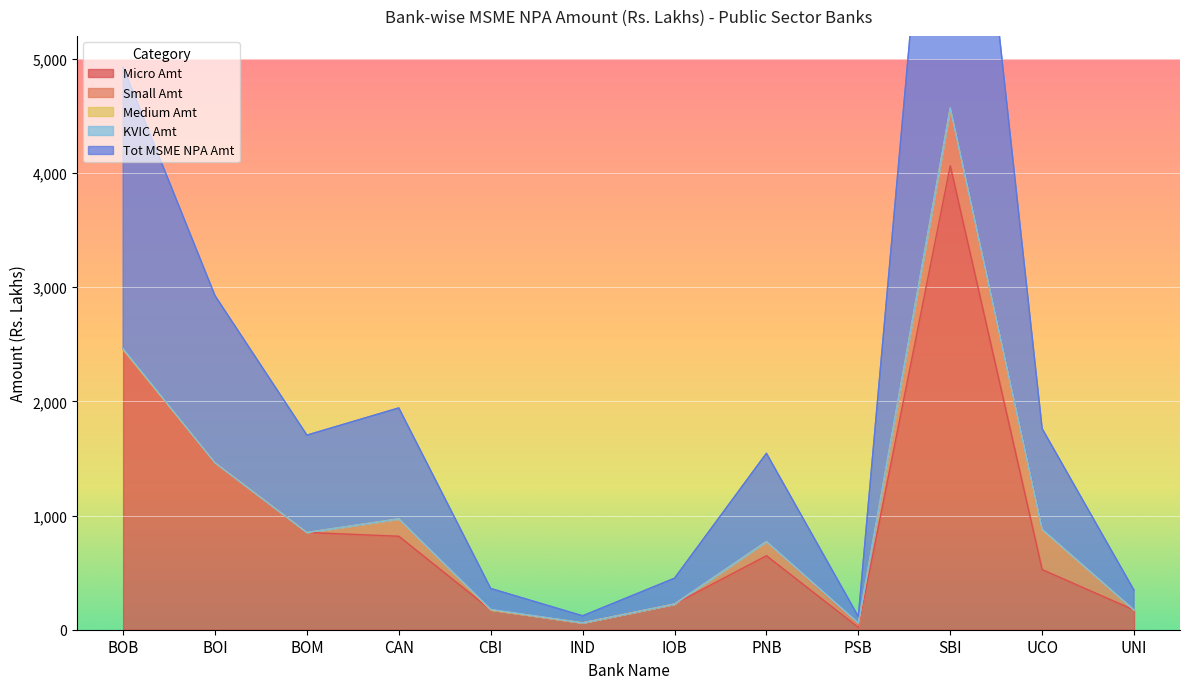

Does the chart display data point markers on the line(s)?

No